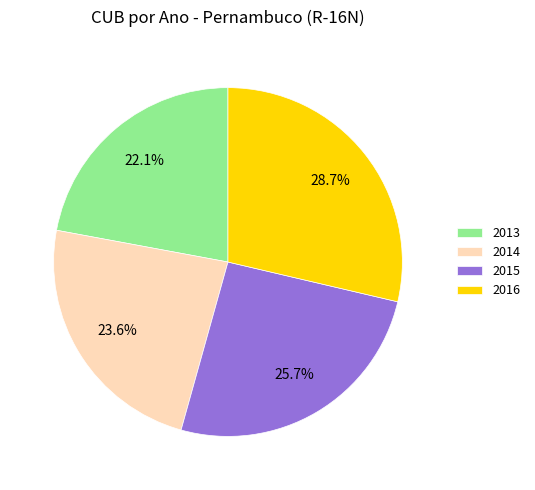

Rank the categories by value from highest to lowest.

2016, 2015, 2014, 2013